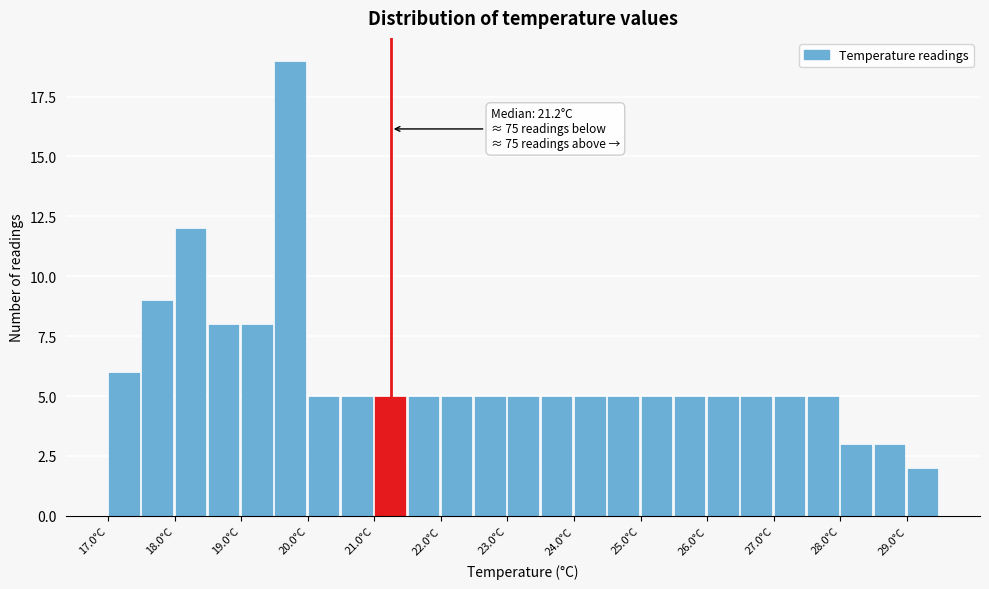

Over which range of the x-axis is the bar tallest?

19.5 to 20.0